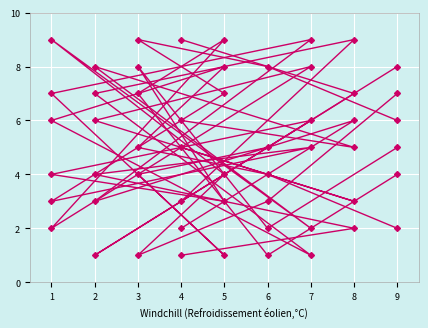

How many intersections are there between col_3 and col_2?

4